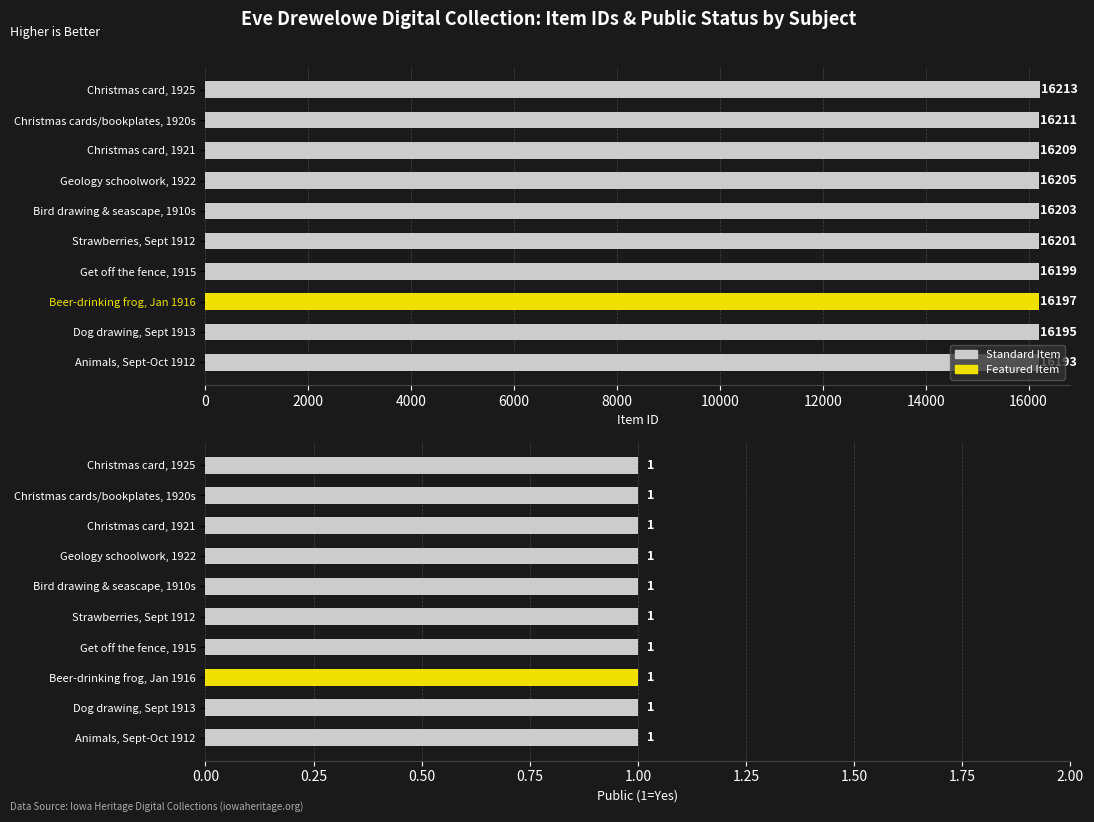

Which series has the largest total across all categories?

Item ID